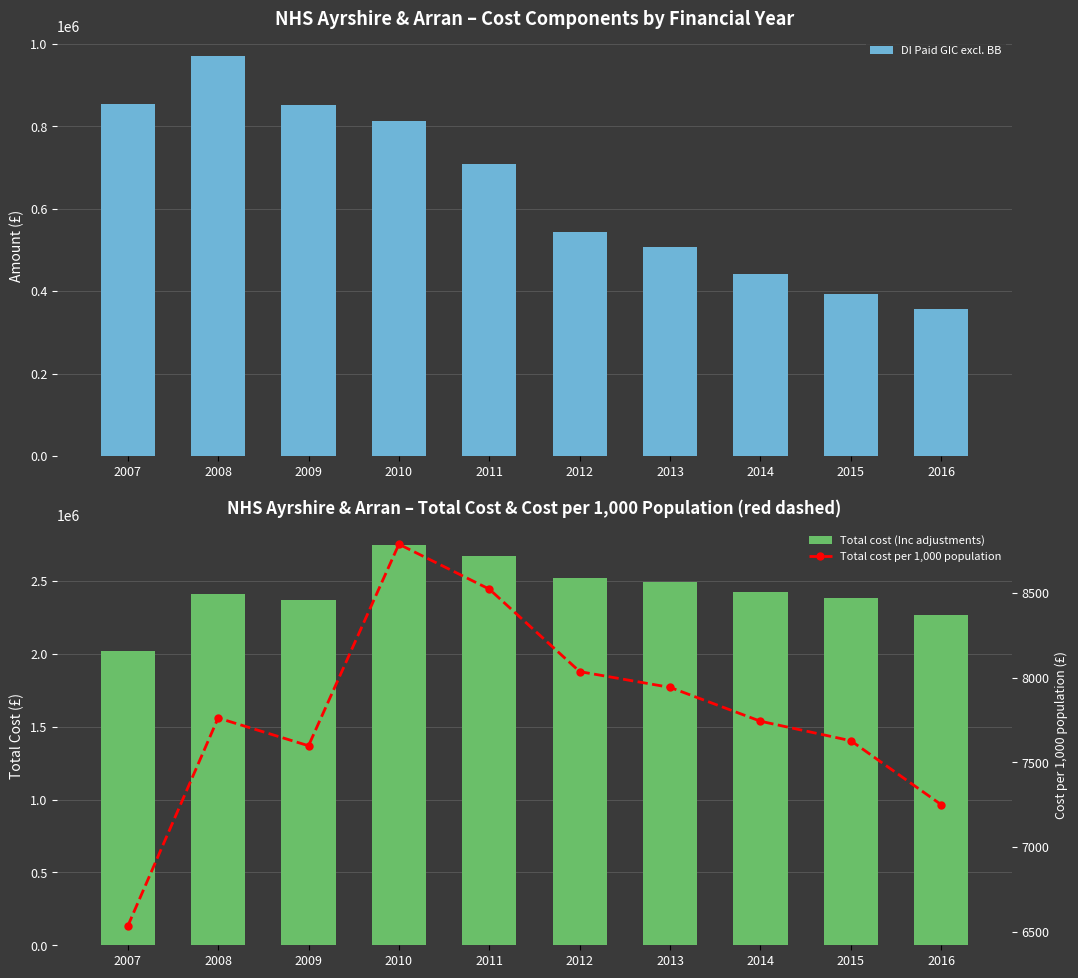

Is it true that Total cost (Inc adjustments) equals 1411727.0 at 2014?

False